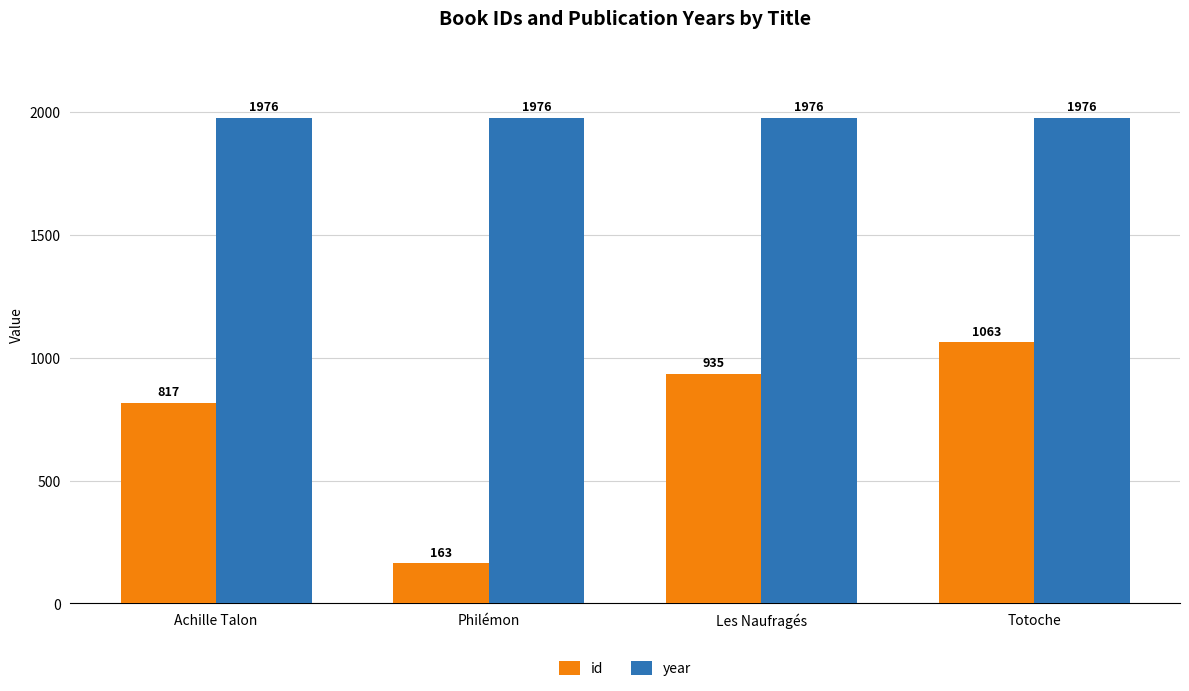

What is the label of the 3rd bar from the right?

Philémon